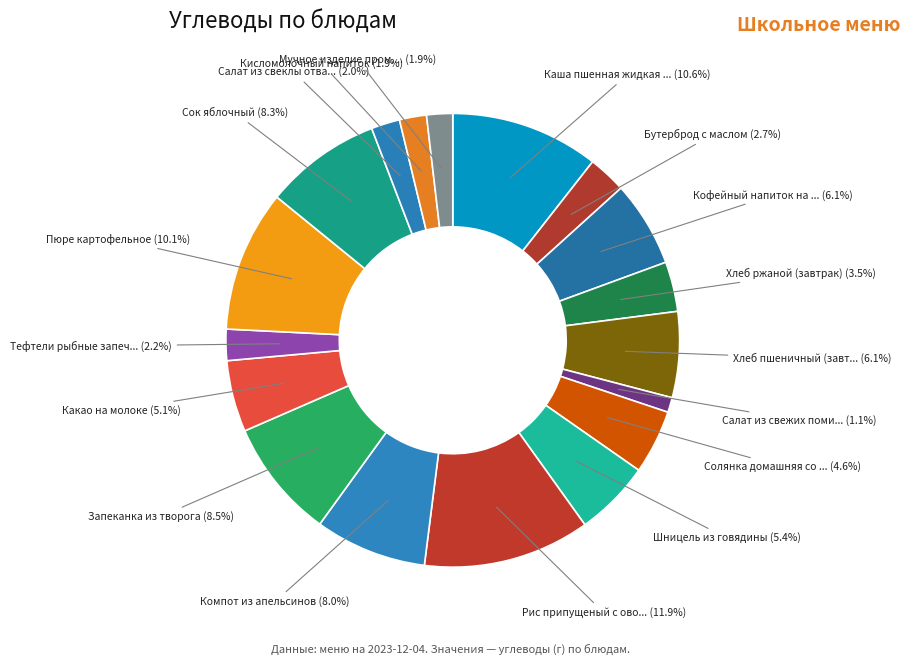

Count the number of slices in the pie.

18